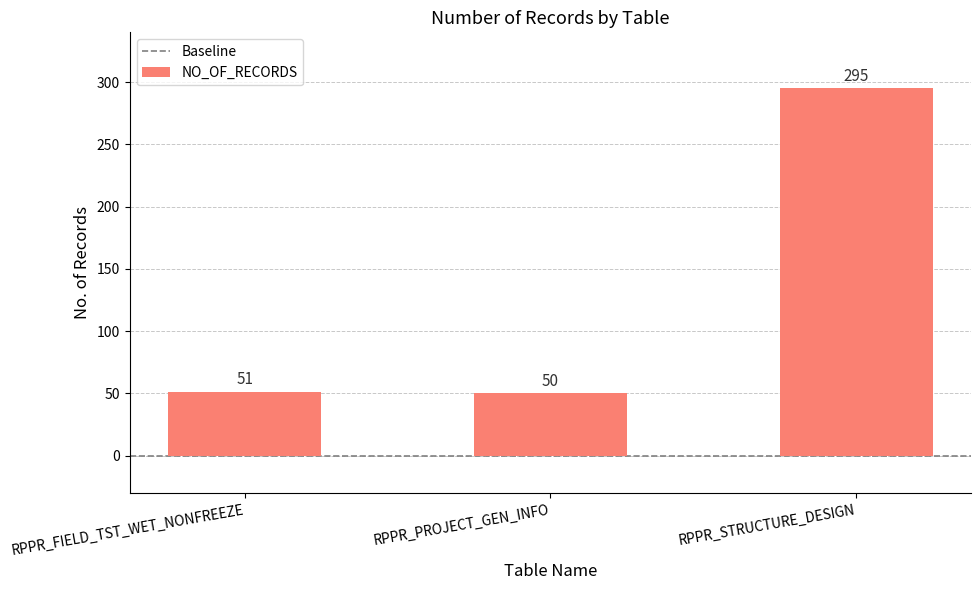

The value at RPPR_PROJECT_GEN_INFO is 23. True or false?

False